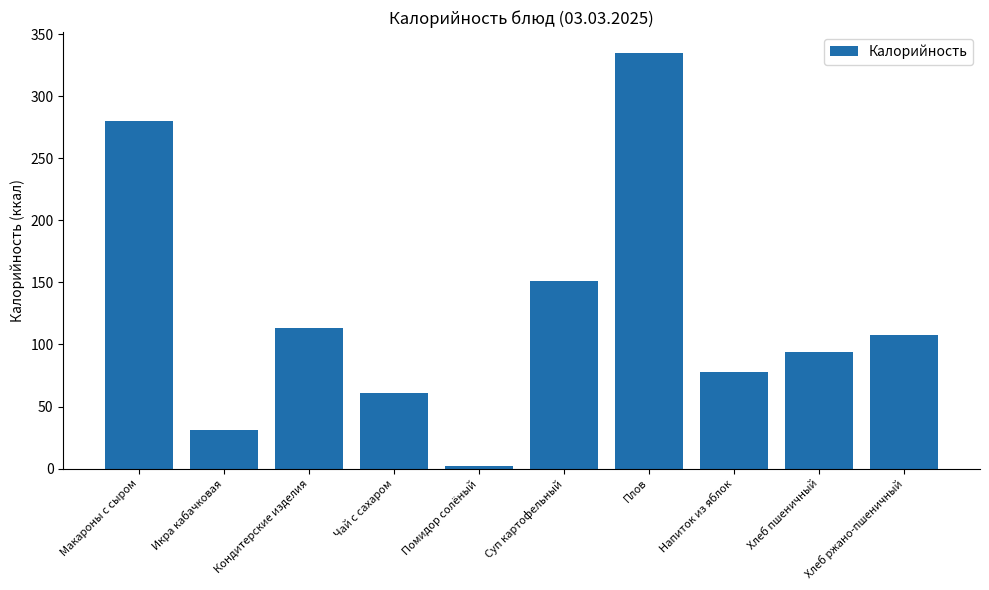

What is the value of the 9th bar from the left?

93.8